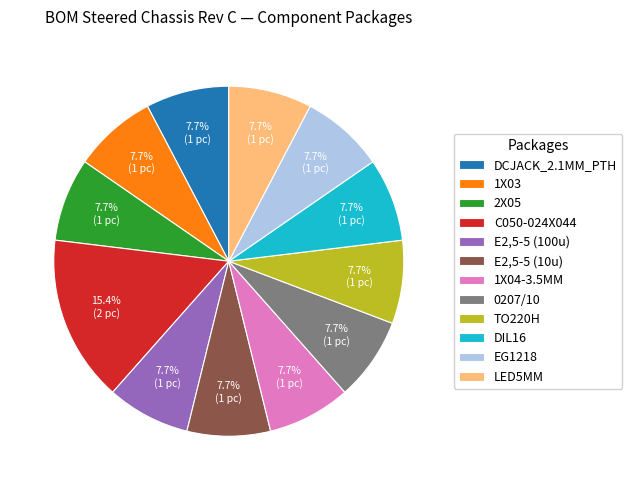

How much of the chart is everything except 1X04-3.5MM?

92.3%